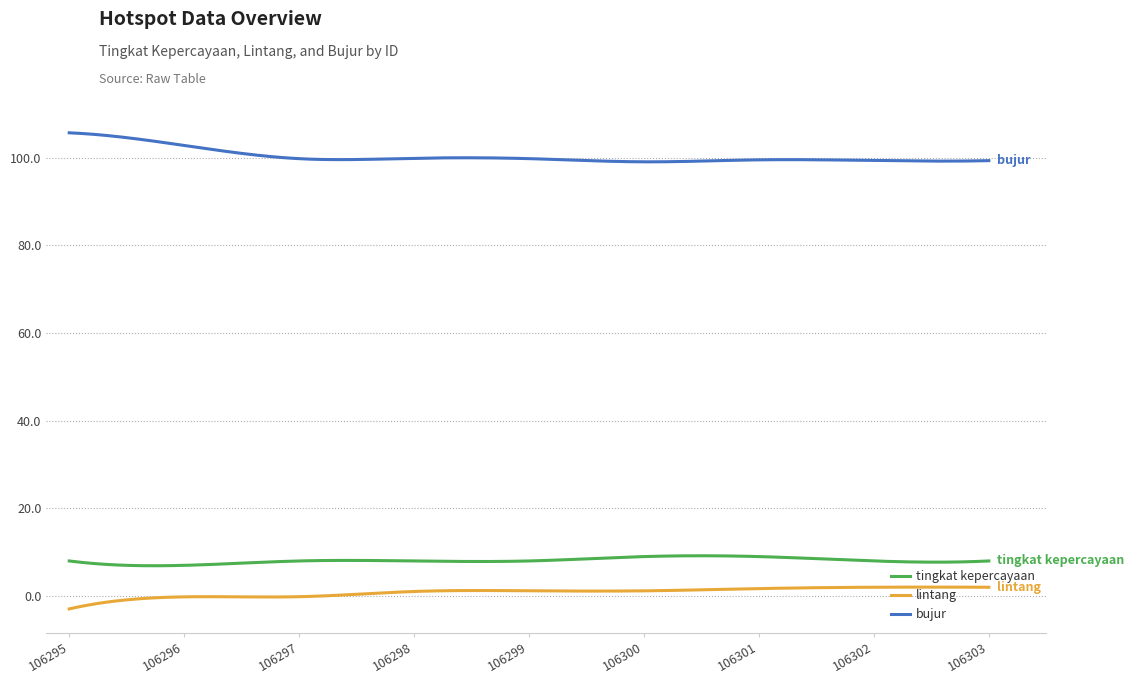

True or false: tingkat kepercayaan and lintang intersect in this chart.

False